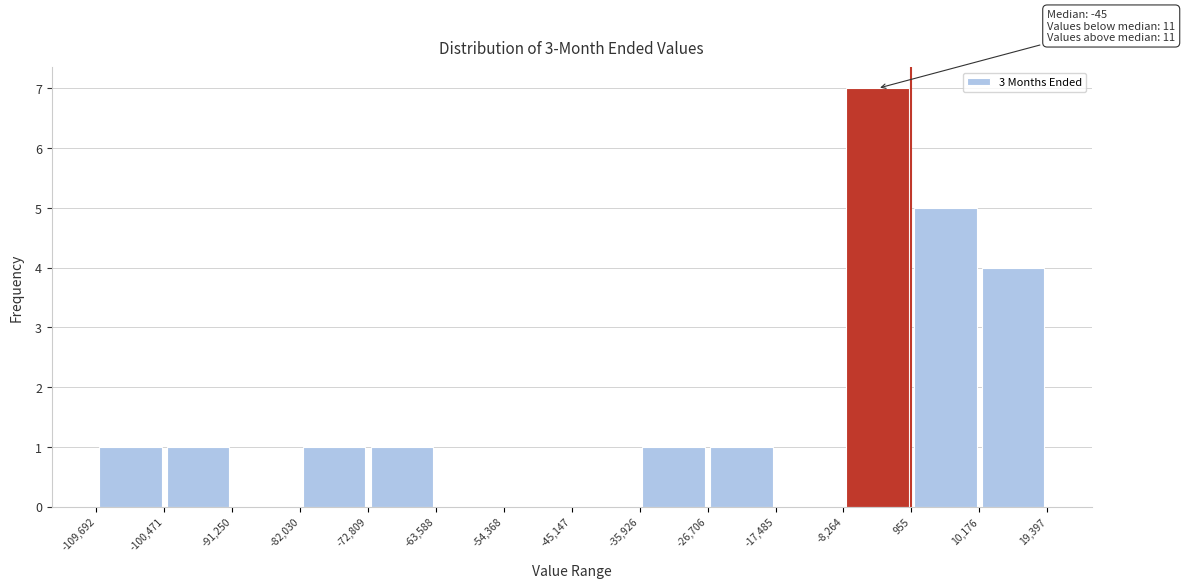

Over which range of the x-axis is the bar tallest?

-8,264 to 955